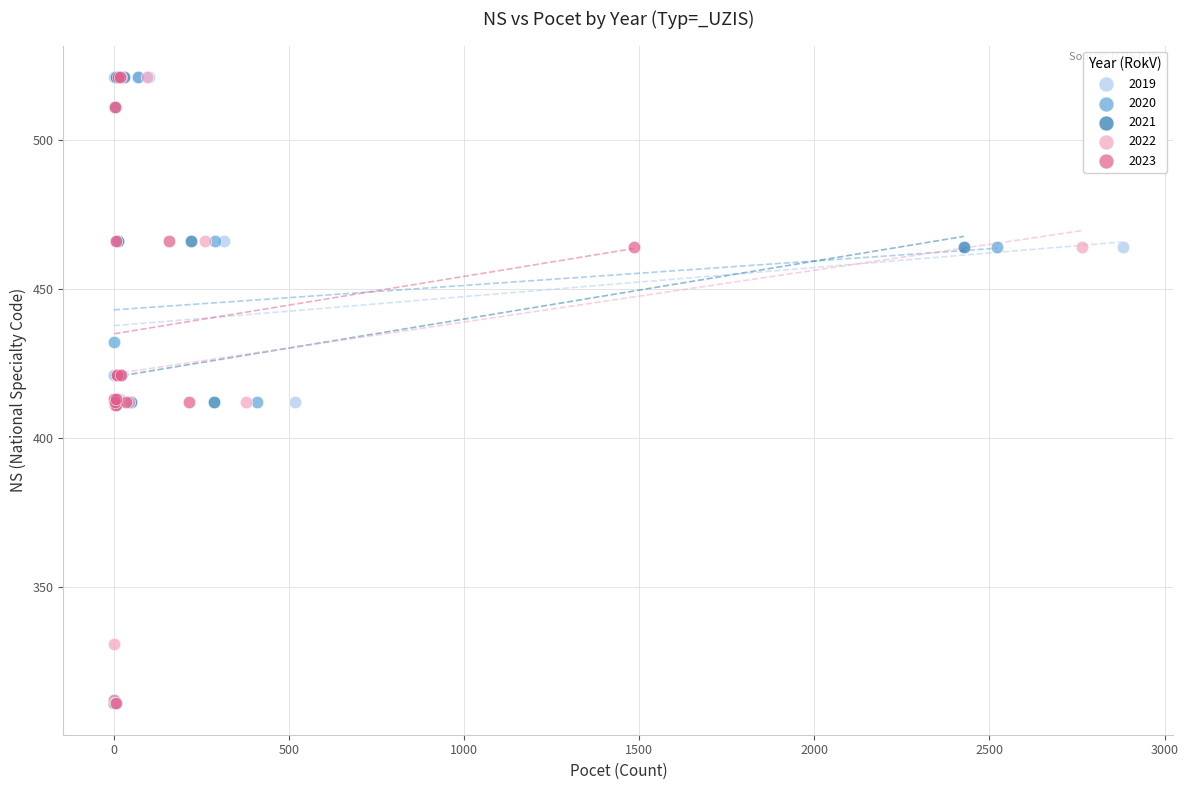

What are all the series names shown in the legend?

2019, 2020, 2021, 2022, 2023